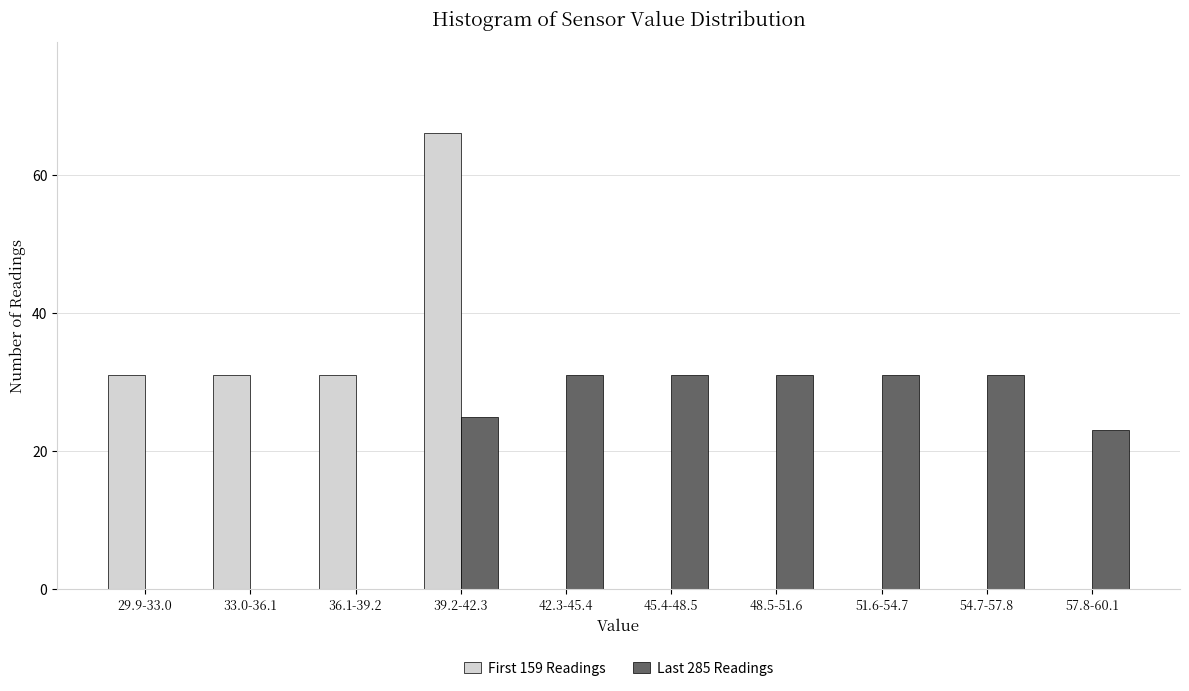

Reading left to right, list all the values displayed in this chart.

First 159 Readings: 29.9-33.0=31	33.0-36.1=31	36.1-39.2=31	39.2-42.3=66	42.3-45.4=0	45.4-48.5=0	48.5-51.6=0	51.6-54.7=0	54.7-57.8=0	57.8-60.1=0
Last 285 Readings: 29.9-33.0=0	33.0-36.1=0	36.1-39.2=0	39.2-42.3=25	42.3-45.4=31	45.4-48.5=31	48.5-51.6=31	51.6-54.7=31	54.7-57.8=31	57.8-60.1=23